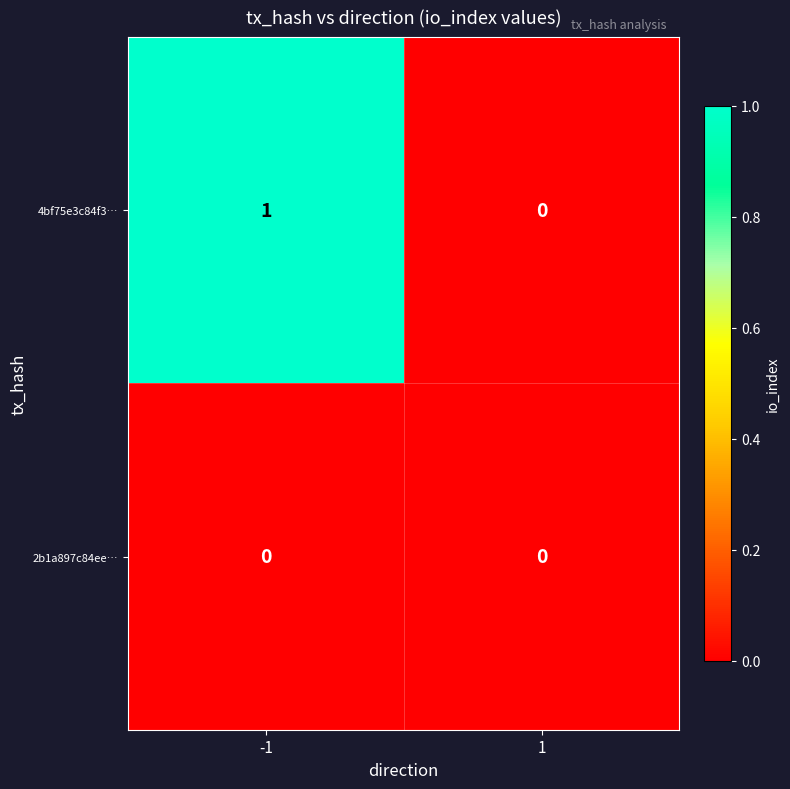

List the labels in order of 4bf75e3c84f3… value, largest first.

-1, 1